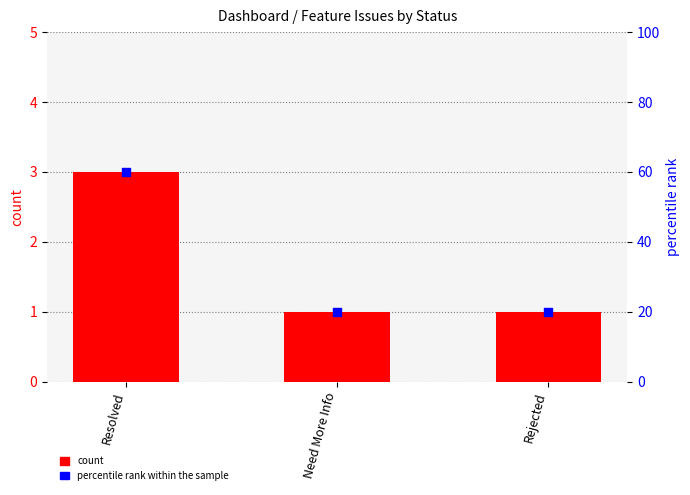

Which series contains the highest Y value?

percentile rank within the sample